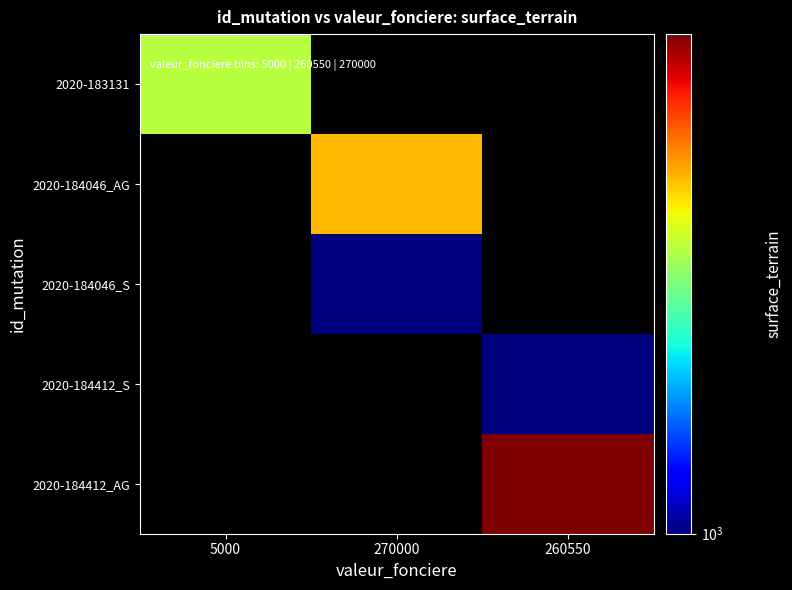

Count the number of data series in this chart.

5